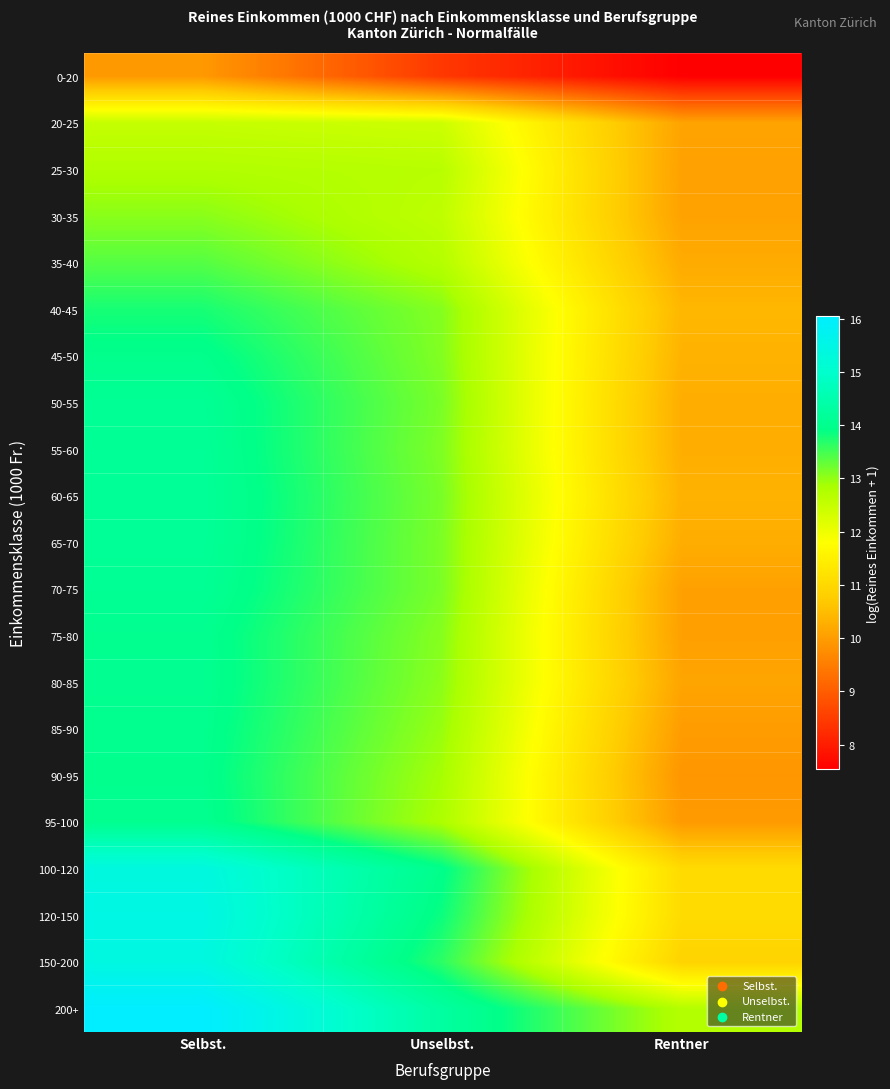

Count the number of data series in this chart.

21